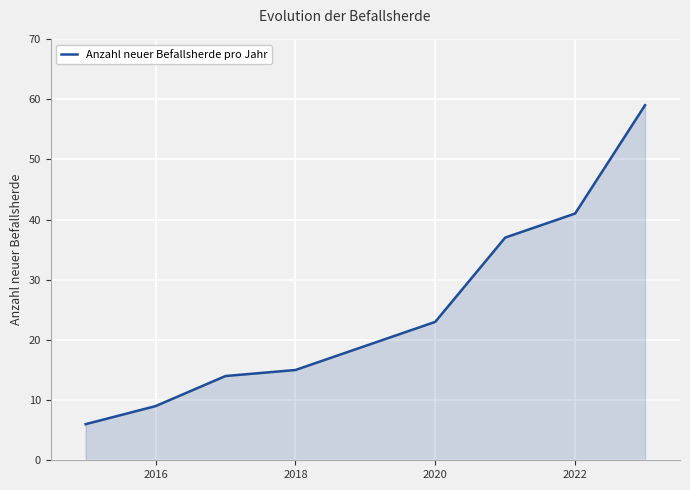

What is the smallest value displayed?

6